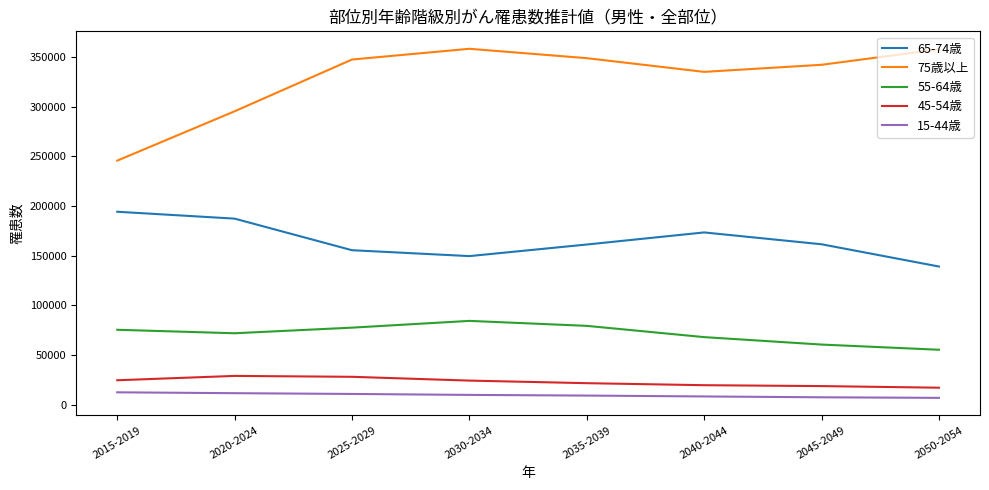

True or false: 75歳以上 and 65-74歳 intersect in this chart.

False